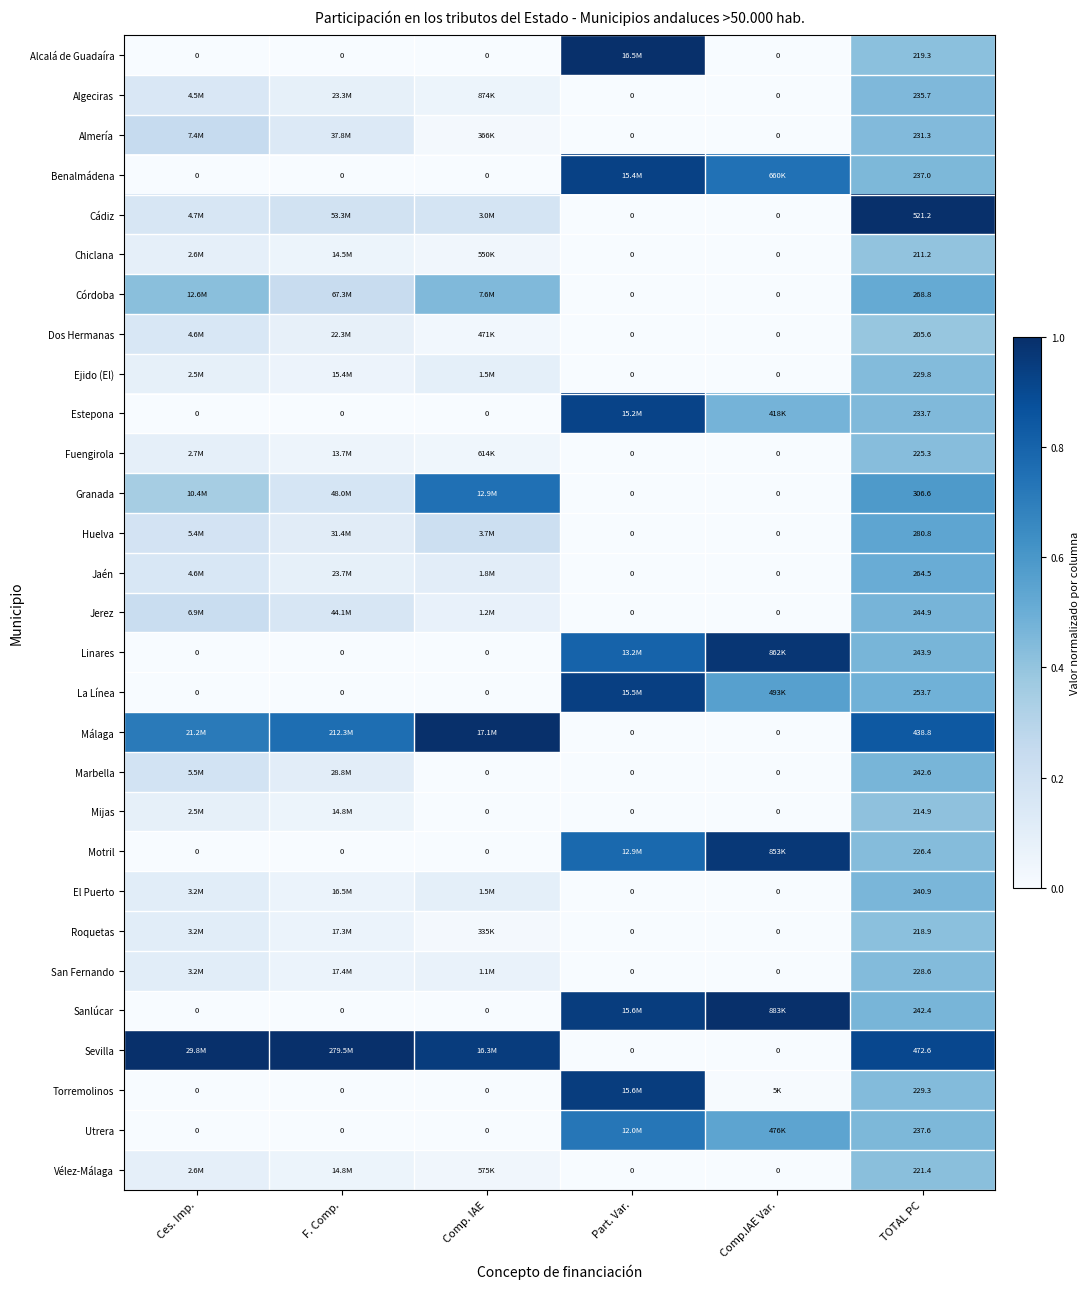

Which category has the highest value in the Linares series?

Comp.IAE Var.